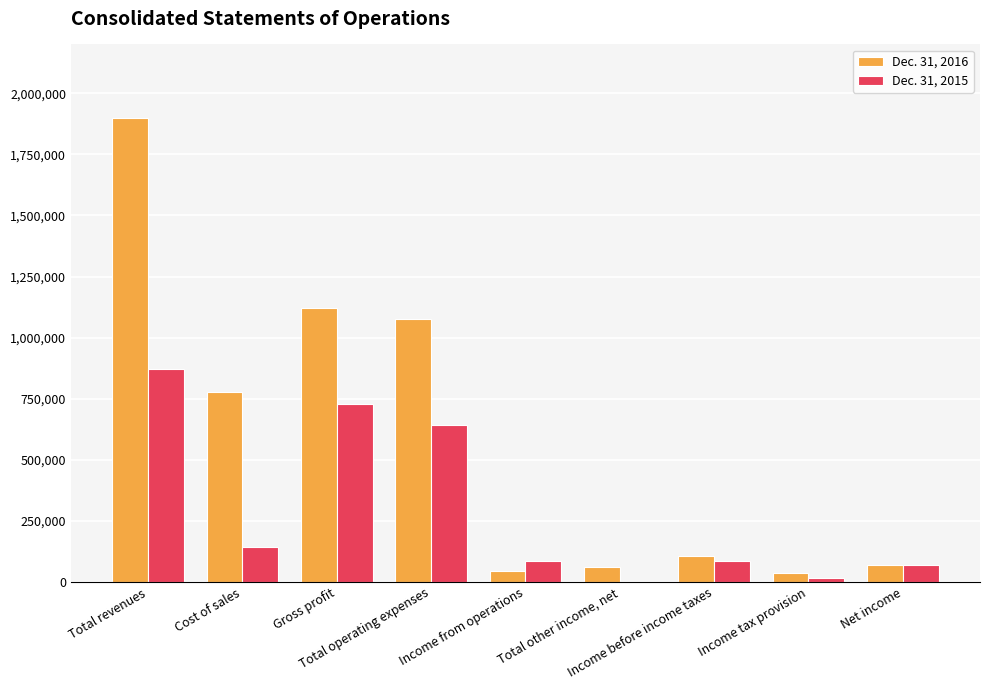

What is the total value across all series at Total operating expenses?

1717689